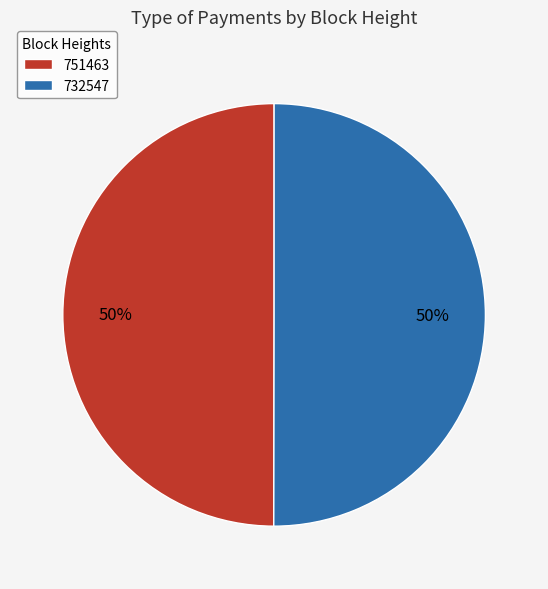

How many segments does this pie chart have?

2